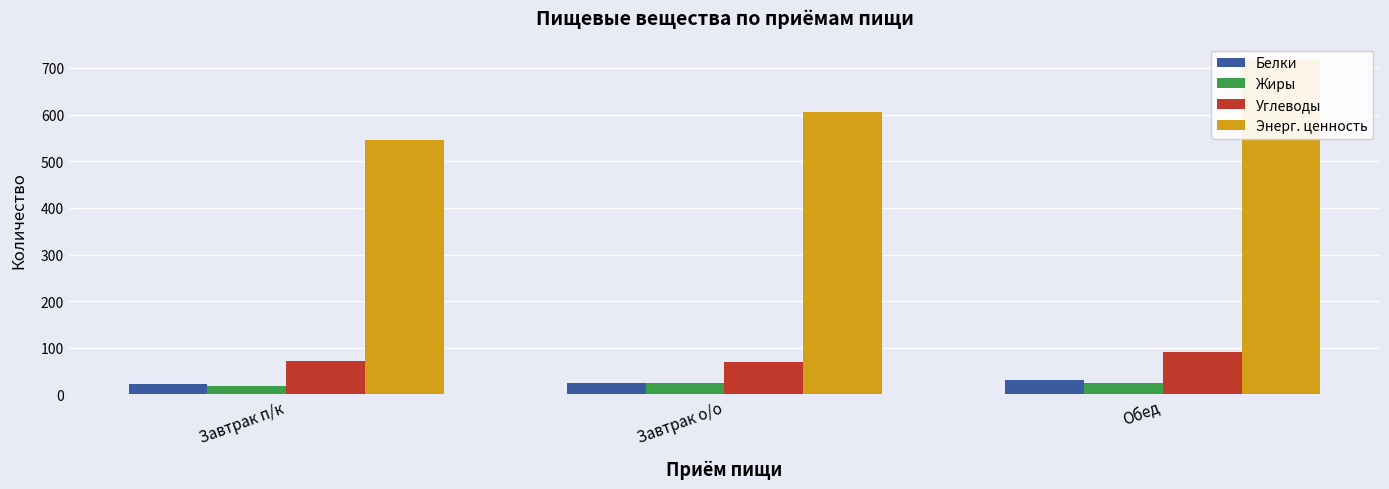

What is the sum of all Жиры values?

67.7